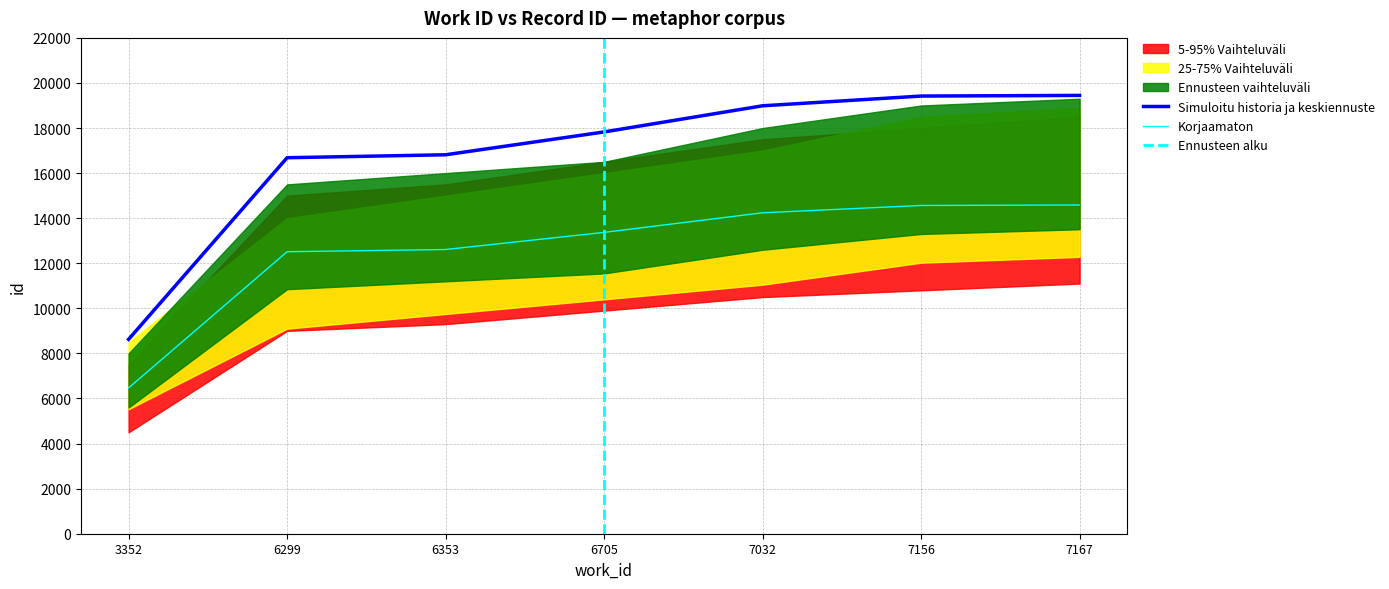

Where does the data first go above 17827?

7032